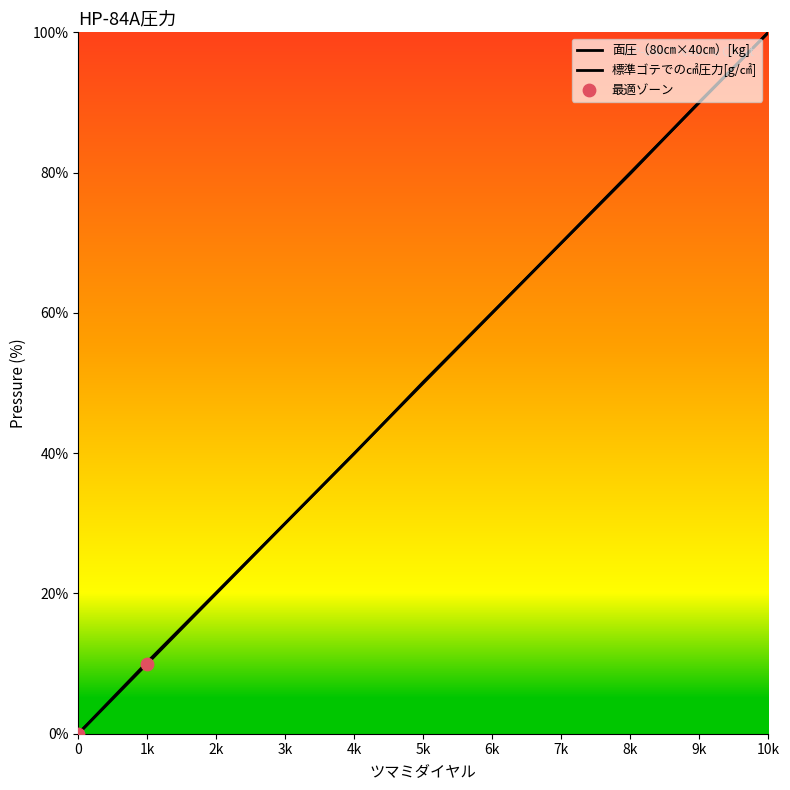

Which series has the largest total across all categories?

標準ゴテでの㎠圧力[g/㎠]